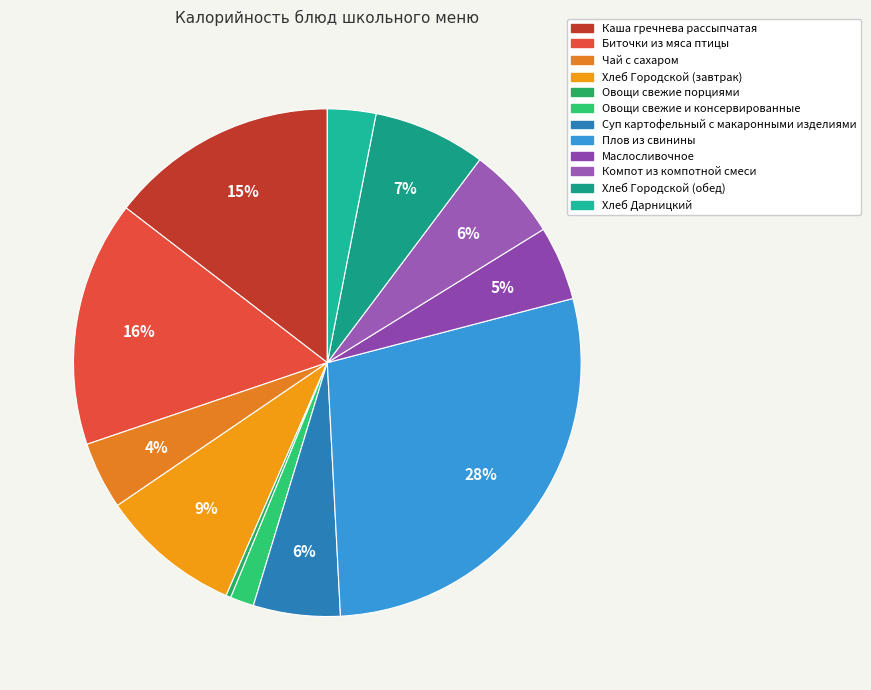

What portion of the pie excludes Биточки из мяса птицы?

84.4%